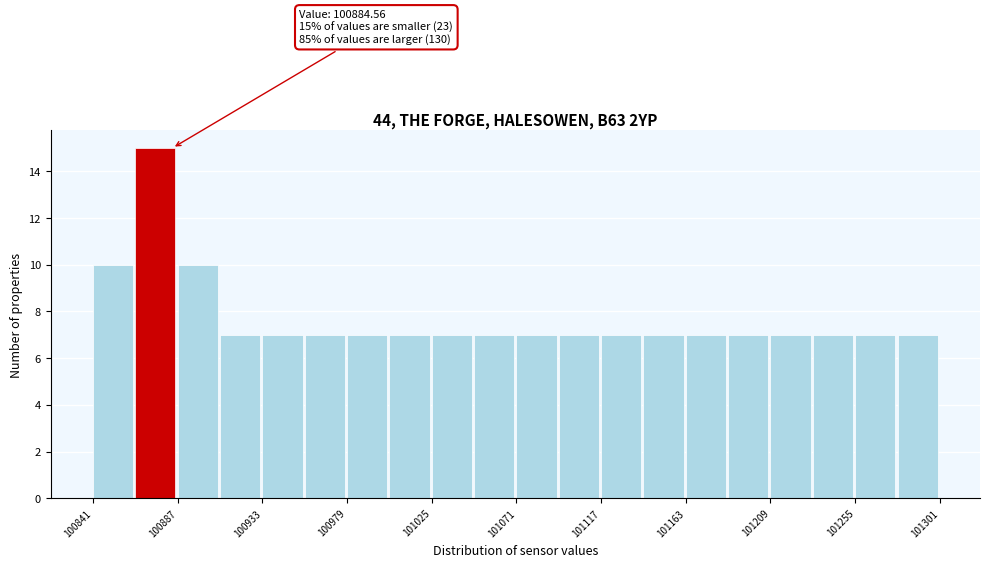

Which range on the x-axis has the tallest bar?

100865 to 100885